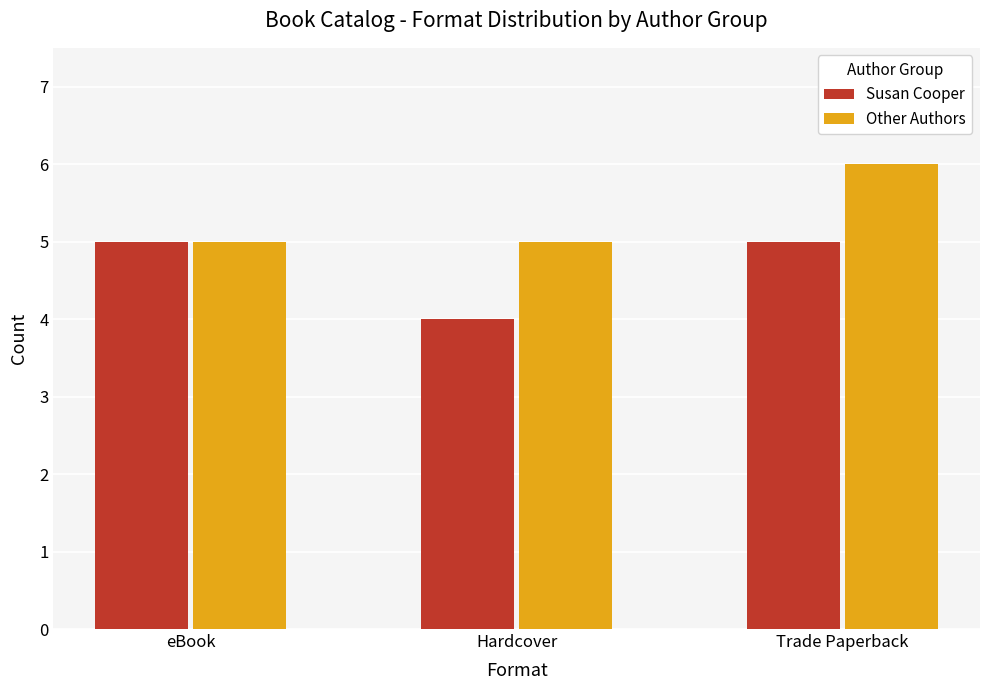

At which label does Susan Cooper reach its minimum?

Hardcover